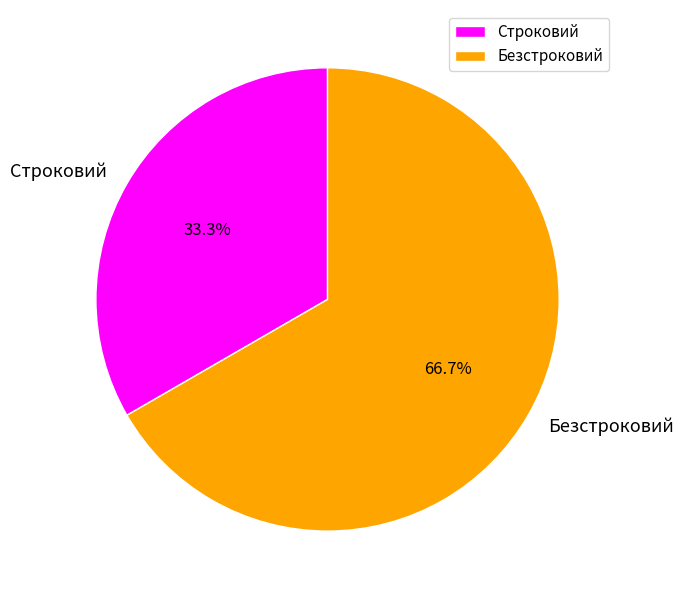

To the nearest percent, what is the difference between the Безстроковий and Строковий slice percentages?

33%